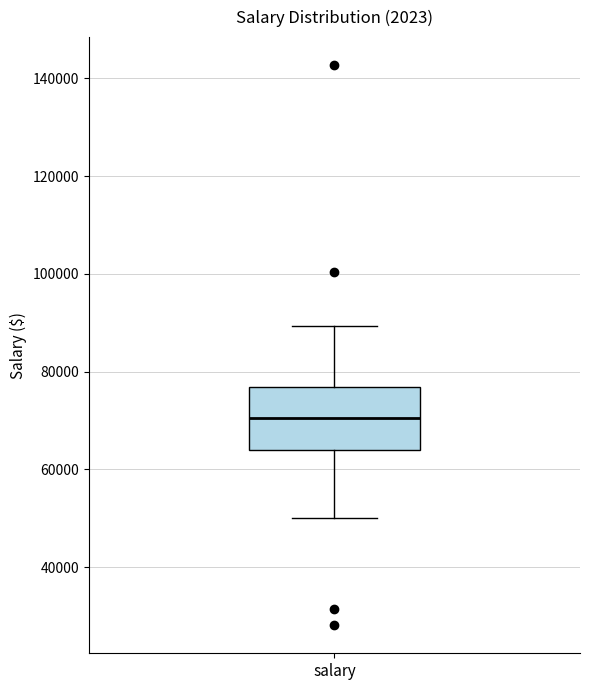

Where is the upper edge of the box for salary on the y-axis? The values are not printed on the chart, so give them approximately, as read against the axis.

76000